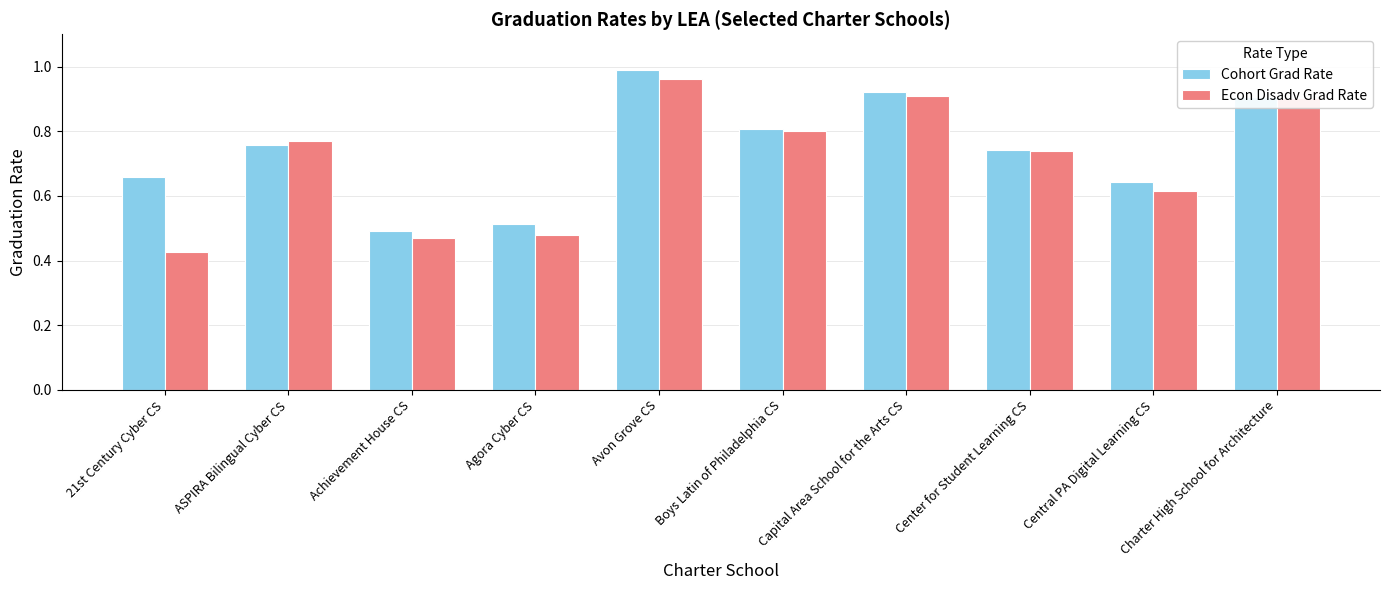

Between Avon Grove CS and Central PA Digital Learning CS, which series saw the biggest shift?

Econ Disadv Grad Rate